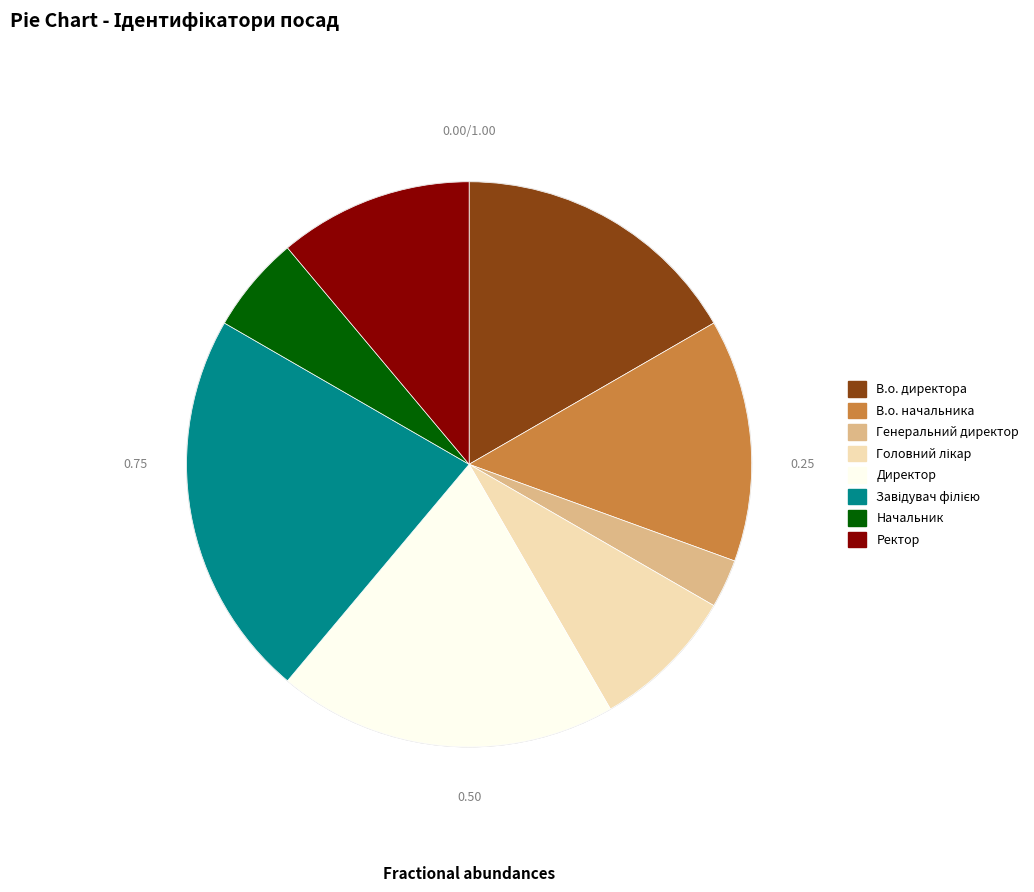

The Директор slice represents 19% of the pie. True or false?

True